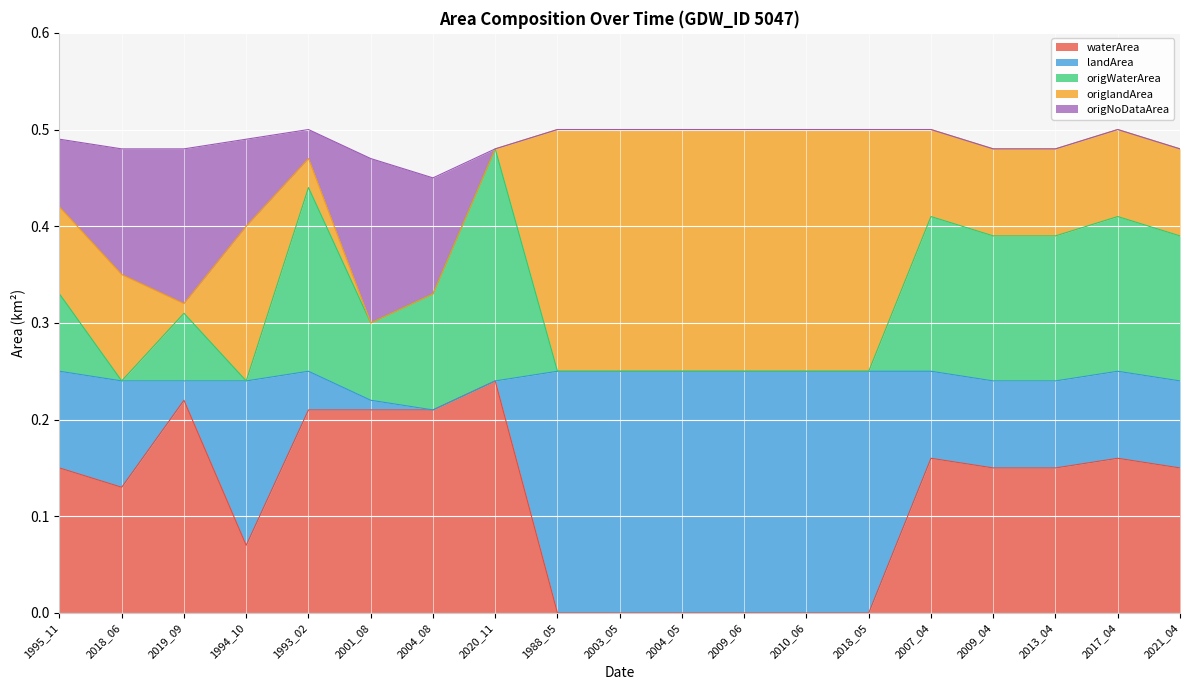

What is the difference between the maximum and minimum values in the origWaterArea series?

0.2